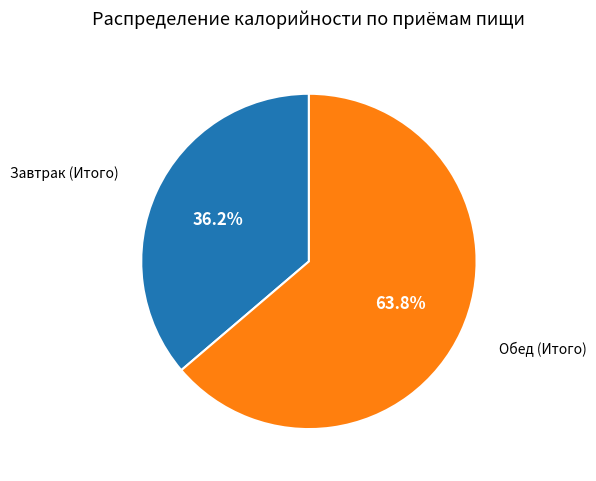

What percentage is NOT represented by Завтрак (Итого)?

63.8%